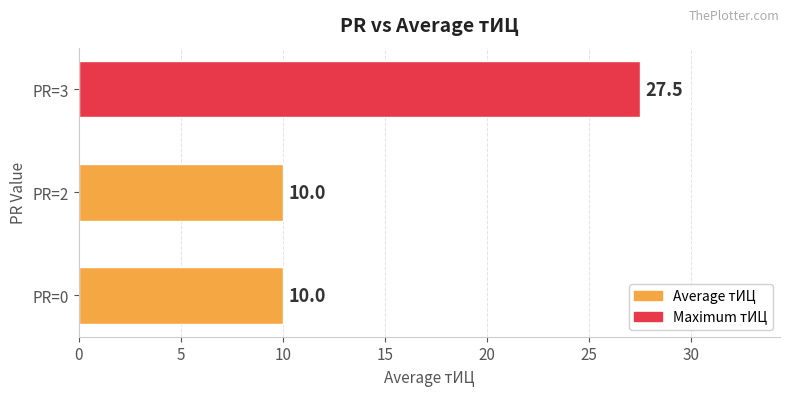

What is the average value?

15.8